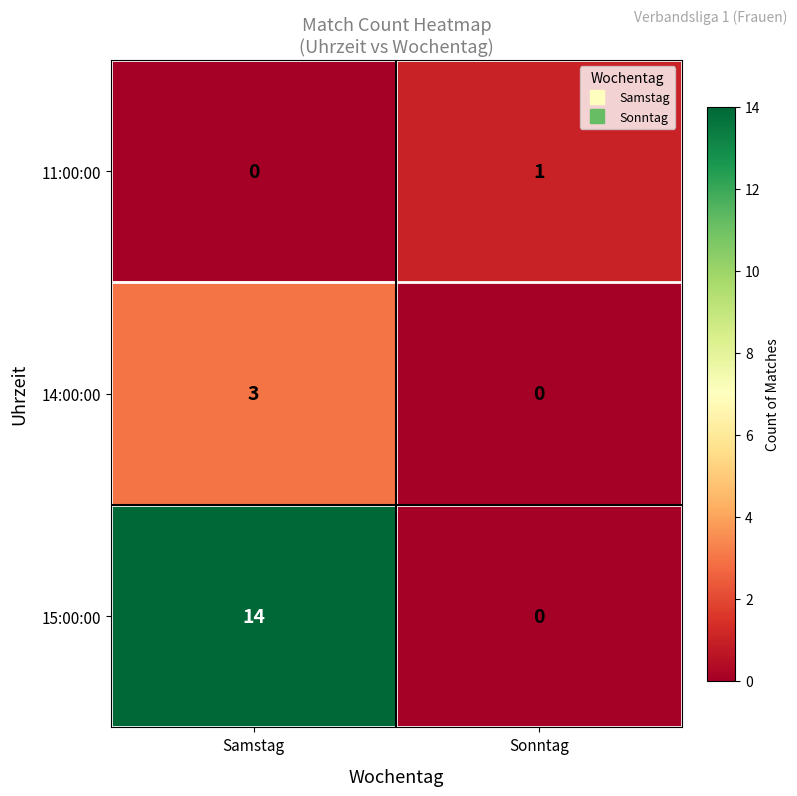

The value of 14:00:00 at Sonntag is 1. True or false?

False